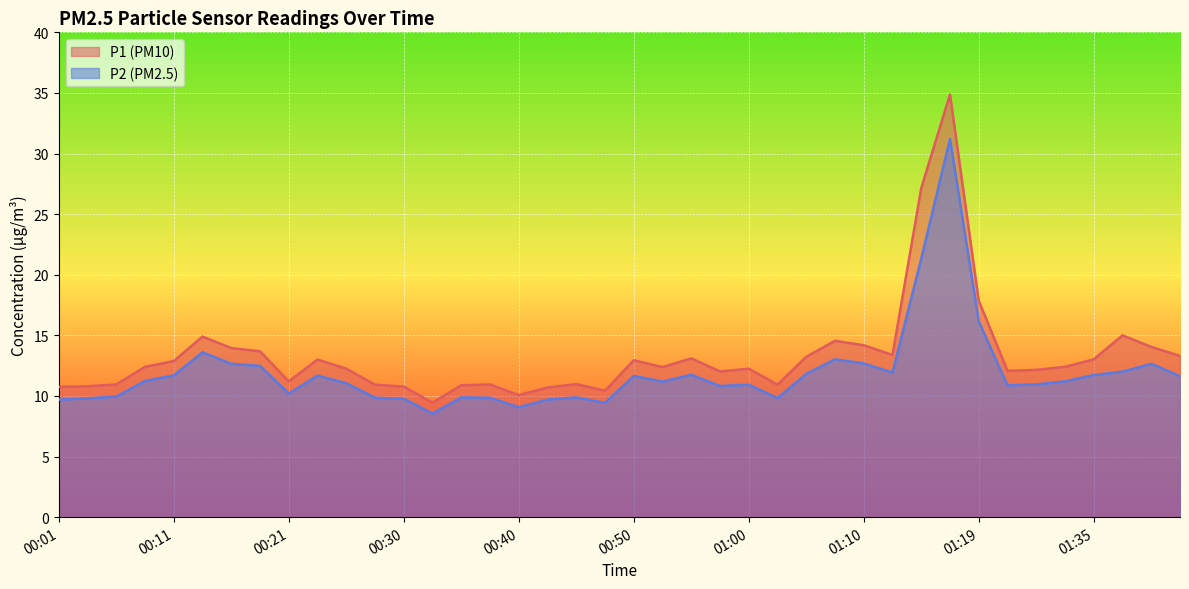

What is the spread (max minus min) of values at 01:07?

1.5